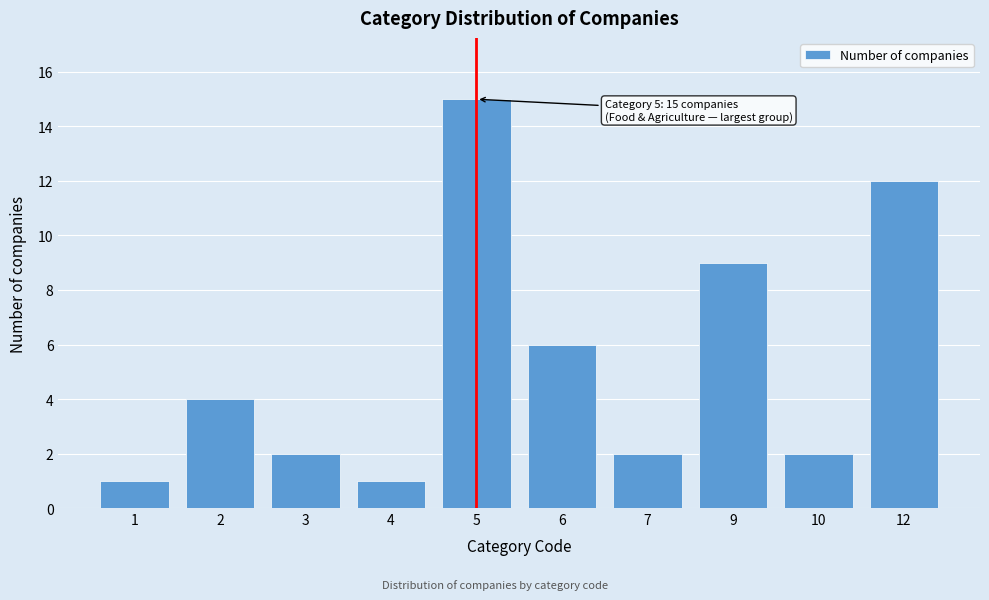

Reading left to right, what are all the values shown in this chart?

1=1	2=4	3=2	4=1	5=15	6=6	7=2	9=9	10=2	12=12